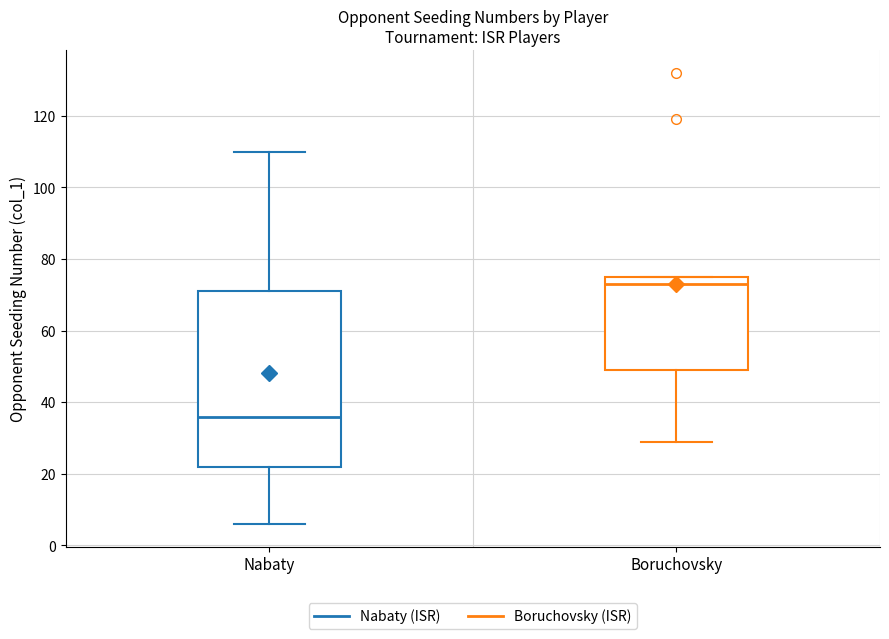

Reading left to right, transcribe this box plot: for each box, give where its median line is, the range the box spans, and where its two whiskers end, as read against the y-axis. The values are not printed on the chart, so give them approximately, as read against the axis.

Nabaty: median 36, box 22 to 72, whiskers 6 to 110
Boruchovsky: median 74, box 50 to 76, whiskers 30 to 76